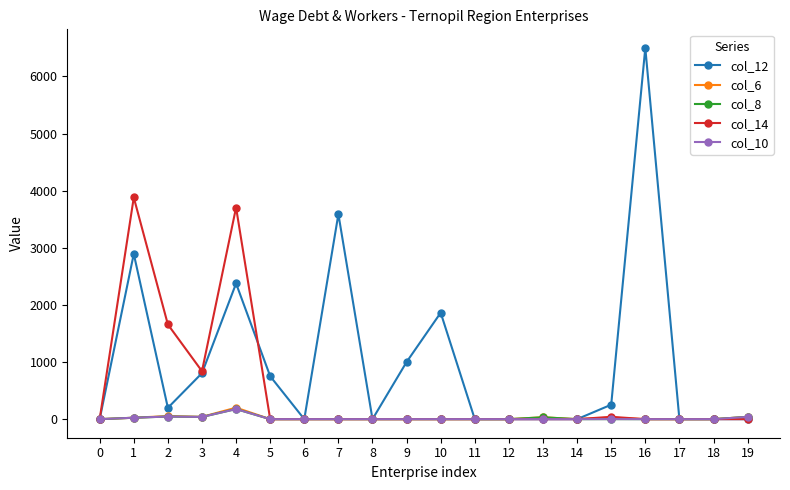

What is the value of the col_8 point at the 5th from the left?

177.0